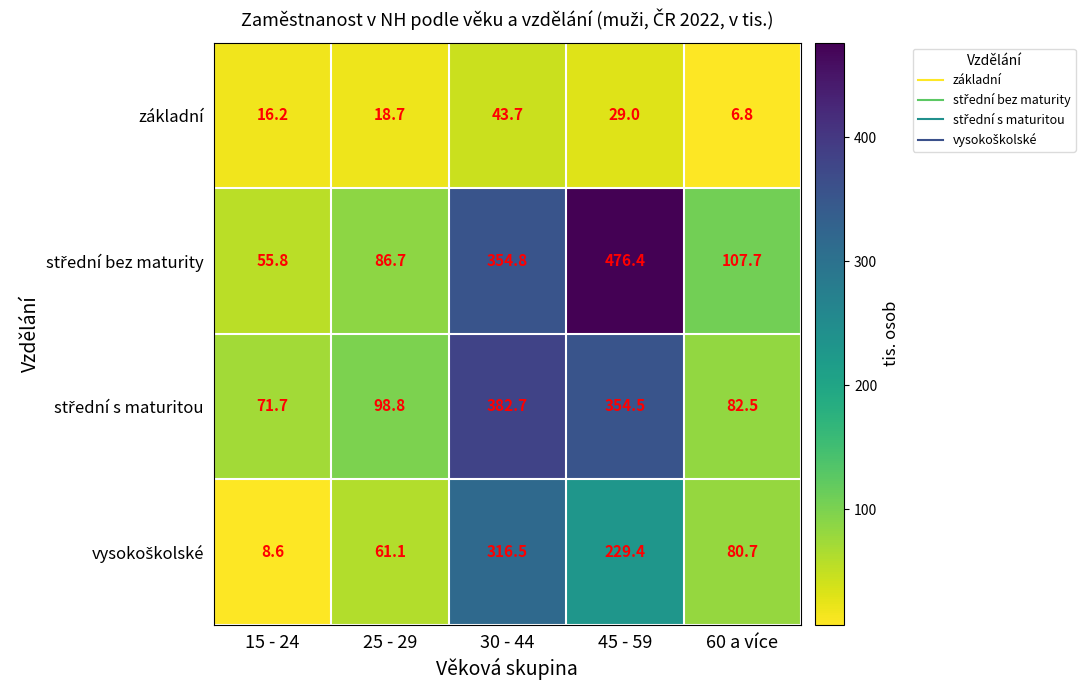

The value of základní at 25 - 29 is 18.7. True or false?

True